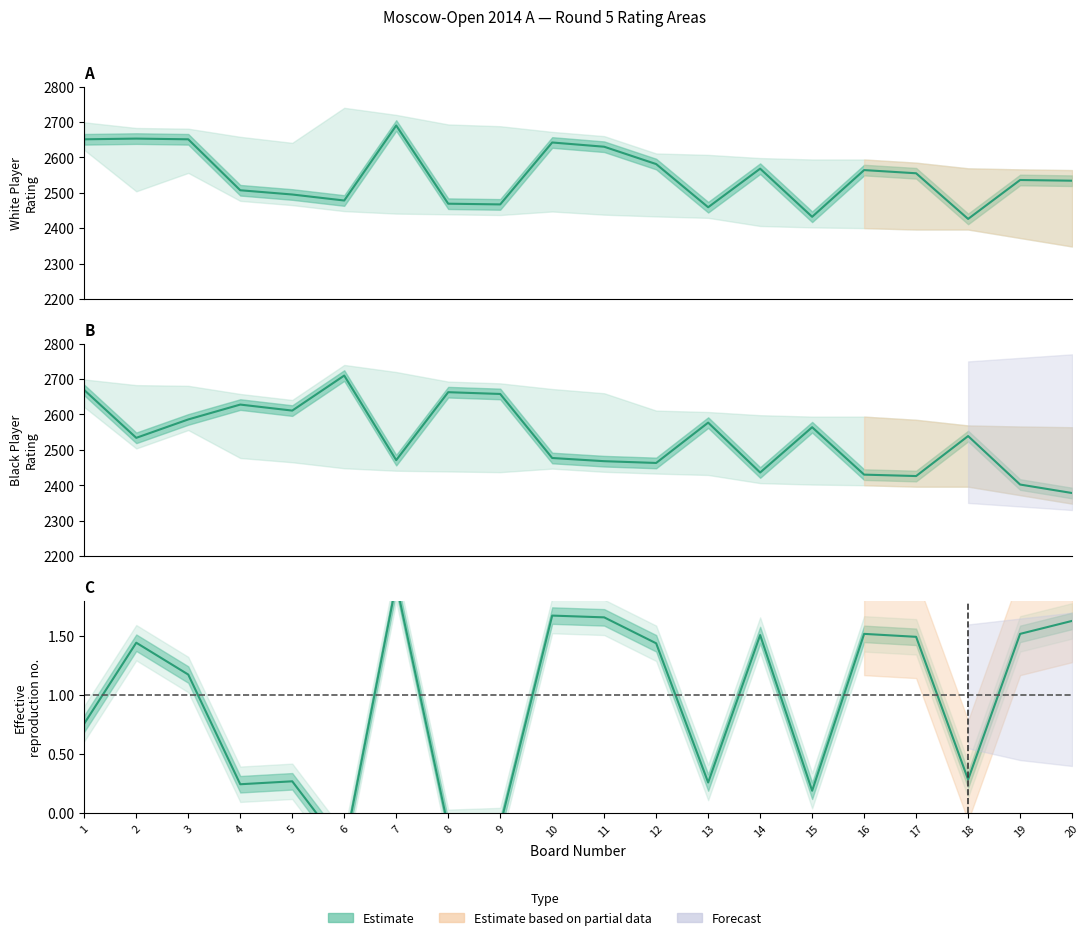

Rank the categories by Black Rating value from highest to lowest.

6, 1, 8, 9, 4, 5, 3, 13, 15, 18, 2, 10, 7, 11, 12, 14, 16, 17, 19, 20